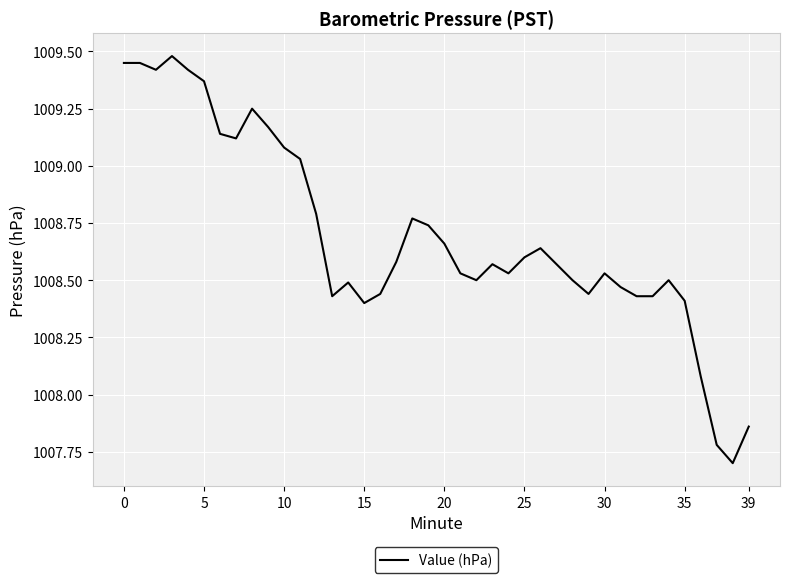

What is the smallest value displayed?

1007.7